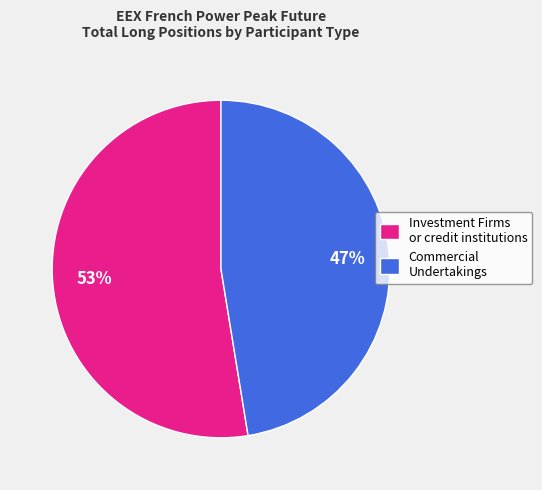

To the nearest percent, what percentage of the pie is Commercial Undertakings?

47%